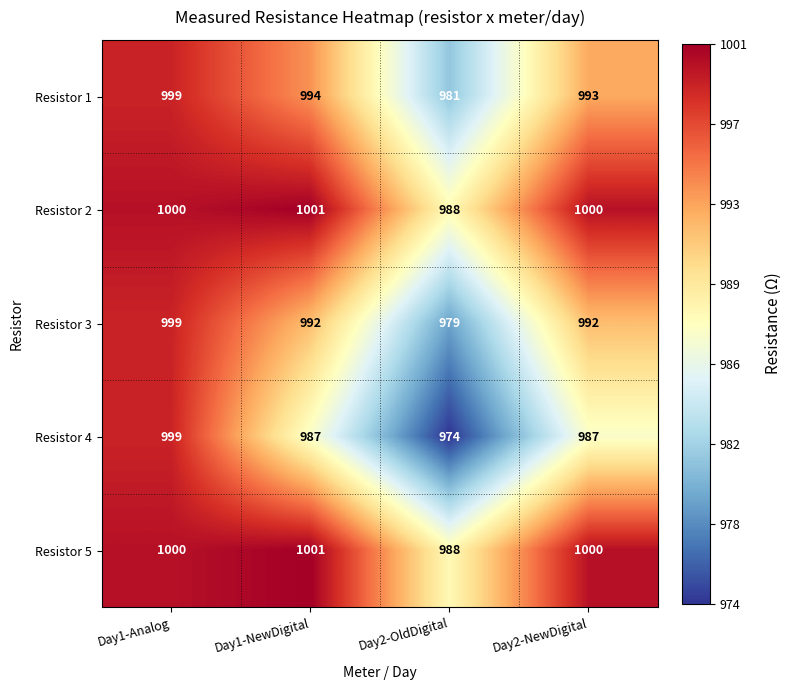

Reading left to right, extract all data points from this chart.

Resistor 1: 999	994	981	993
Resistor 2: 1000	1001	988	1000
Resistor 3: 999	992	979	992
Resistor 4: 999	987	974	987
Resistor 5: 1000	1001	988	1000